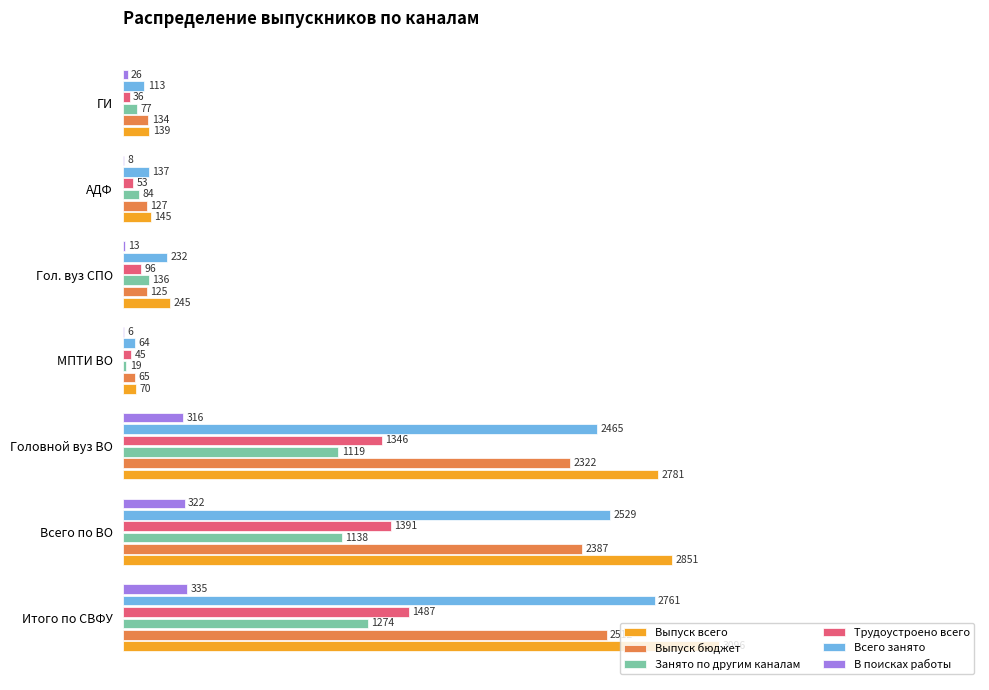

What are all the series names shown in the legend?

Выпуск всего, Выпуск бюджет, Занято по другим каналам, Трудоустроено всего, Всего занято, В поисках работы